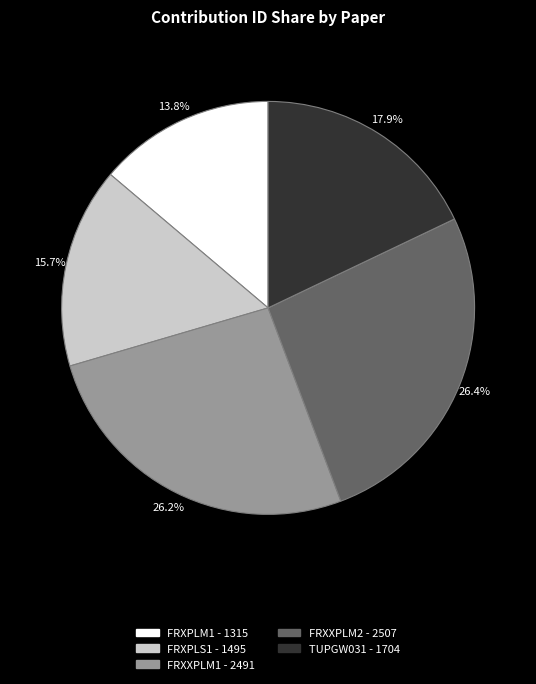

Which has a higher value, FRXPLS1 or FRXPLM1?

FRXPLS1